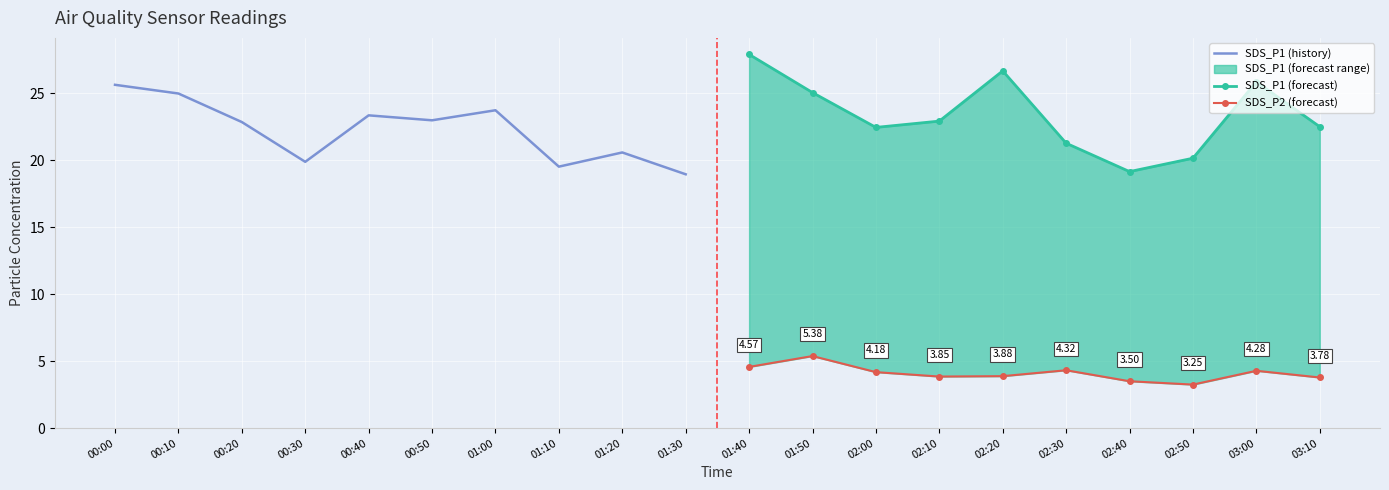

What is the sum of the SDS_P1 (history) values at 00:30 and 01:00?

43.6